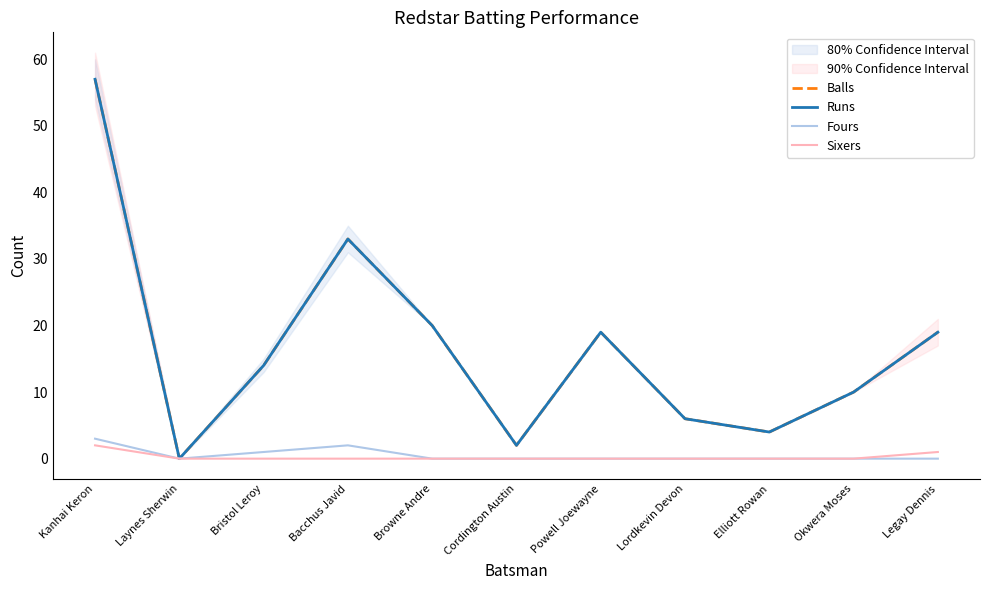

Is it true that Fours equals 3 at Kanhai Keron?

True